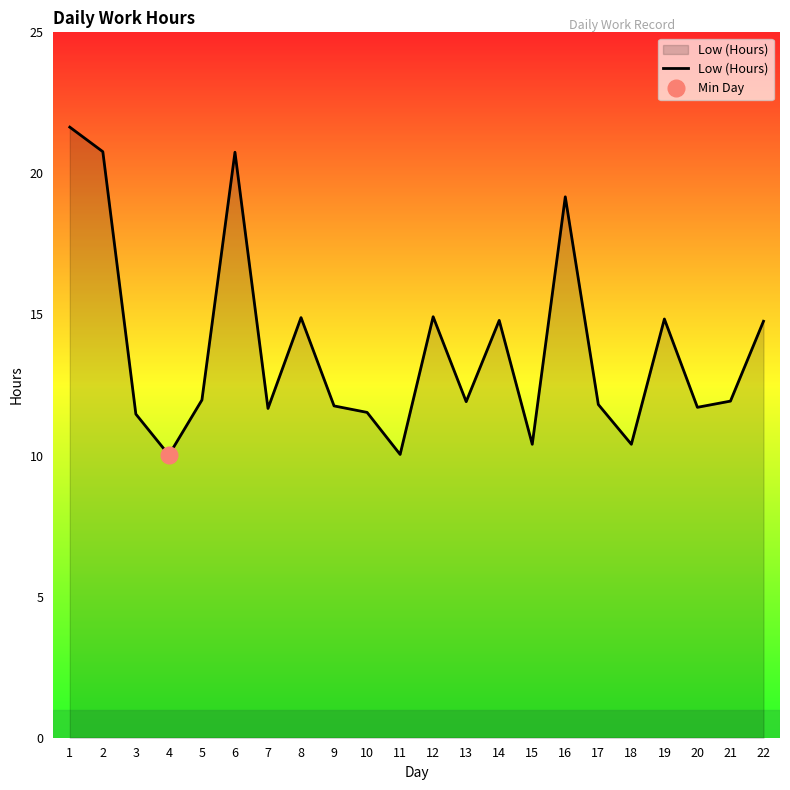

Which category has the highest value across all series?

1